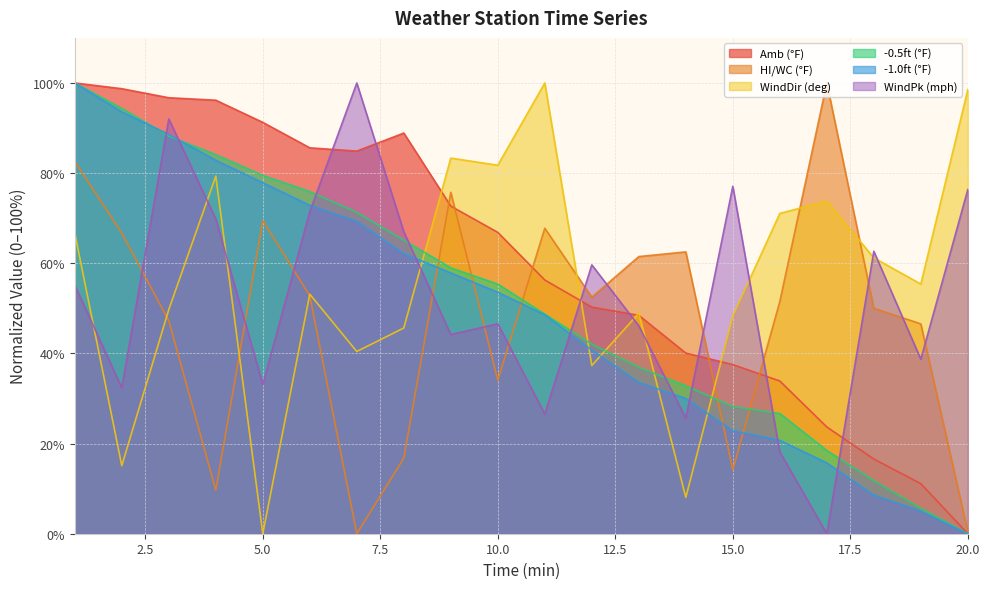

What is the maximum value for -0.5ft (°F)?

100.0